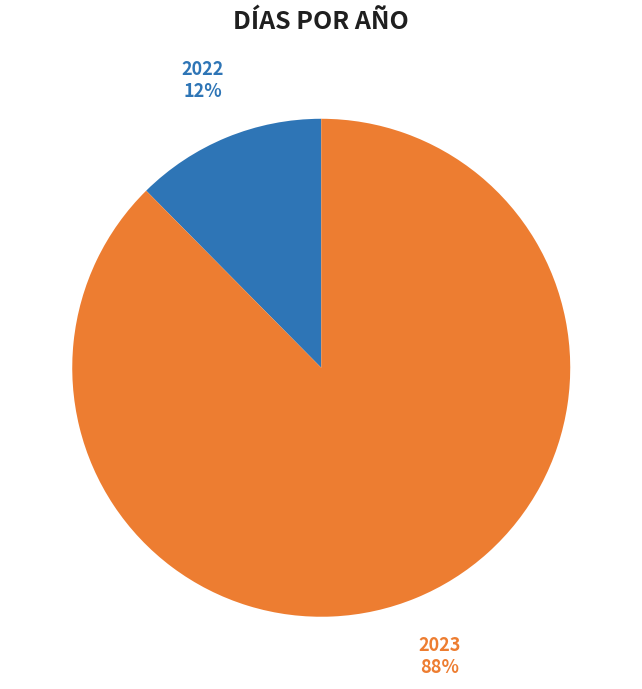

Is it true that 2022 is 20% of the pie?

False